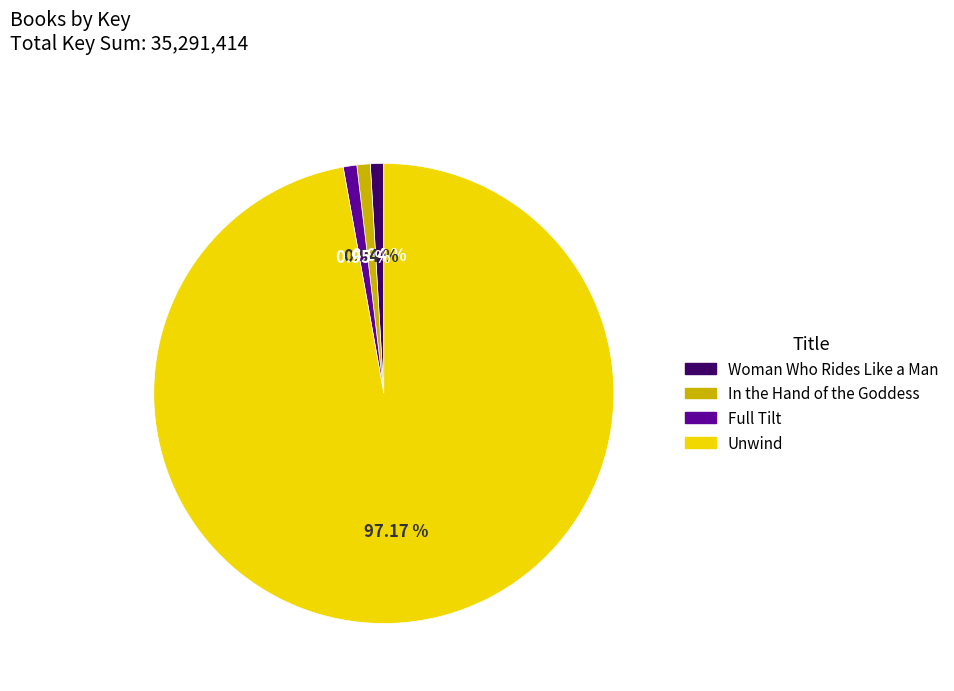

Is it true that Woman Who Rides Like a Man is 6% of the pie?

False